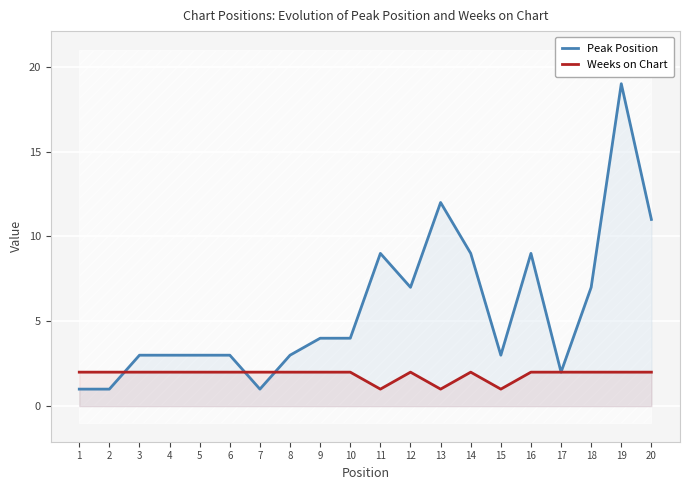

Reading left to right, extract all data points from this chart.

Peak Position: 1=1	2=1	3=3	4=3	5=3	6=3	7=1	8=3	9=4	10=4	11=9	12=7	13=12	14=9	15=3	16=9	17=2	18=7	19=19	20=11
Weeks on Chart: 1=2	2=2	3=2	4=2	5=2	6=2	7=2	8=2	9=2	10=2	11=1	12=2	13=1	14=2	15=1	16=2	17=2	18=2	19=2	20=2